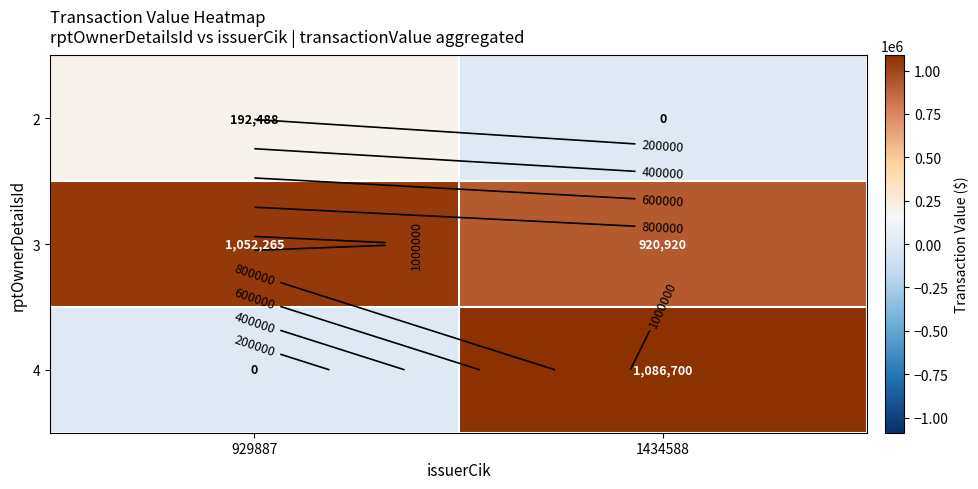

What is the sum of all 3 values?

1973185